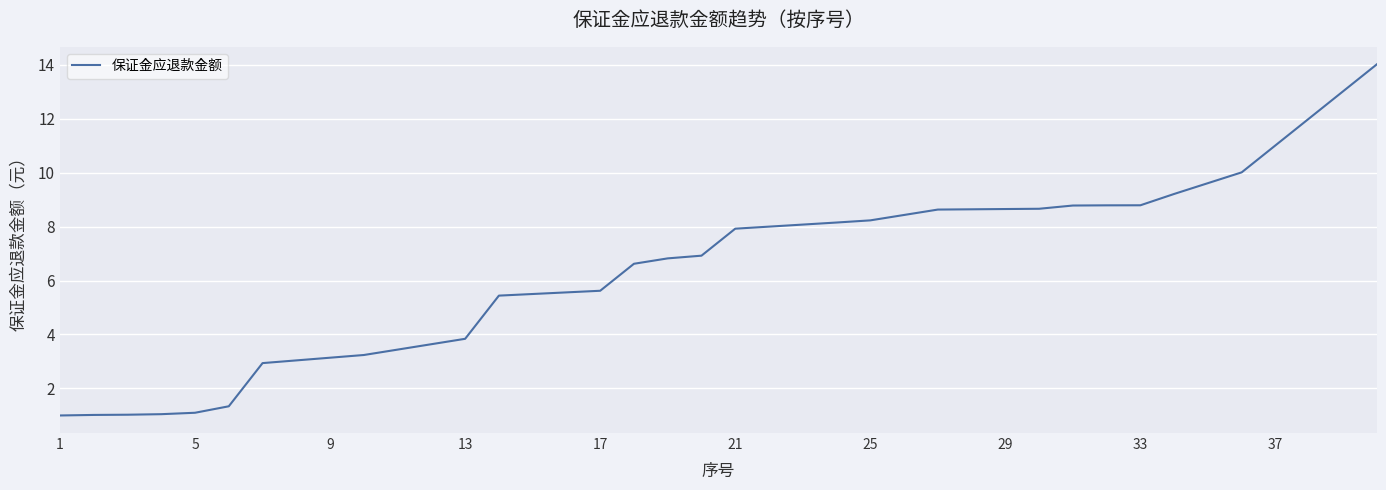

What is the difference between the maximum and minimum values?

13.0